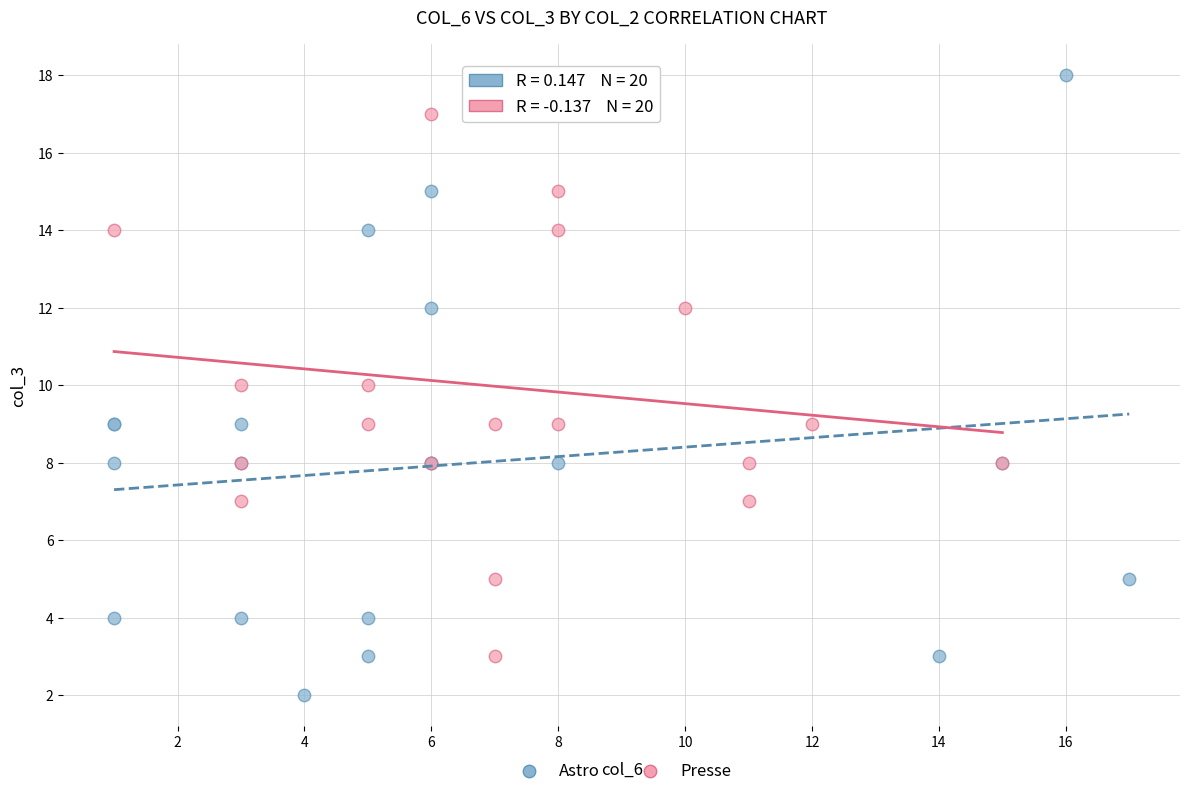

Which series contains the lowest Y value?

Astro